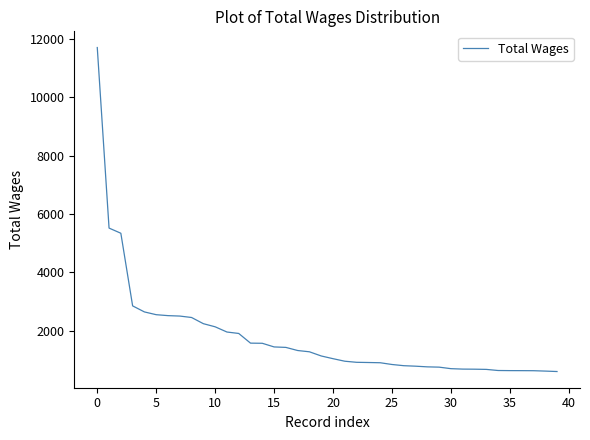

What is the maximum value shown in the chart?

11706